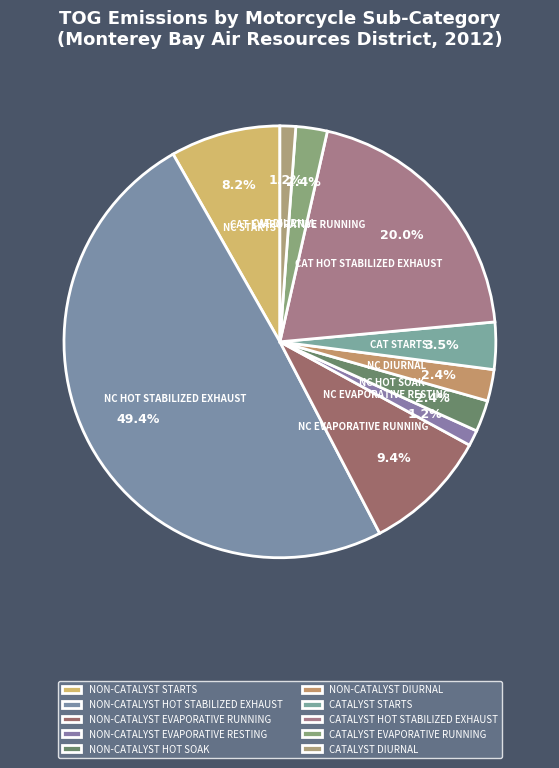

Rank the categories by value from highest to lowest.

NON-CATALYST HOT STABILIZED EXHAUST, CATALYST HOT STABILIZED EXHAUST, NON-CATALYST EVAPORATIVE RUNNING, NON-CATALYST STARTS, CATALYST STARTS, NON-CATALYST HOT SOAK, NON-CATALYST DIURNAL, CATALYST EVAPORATIVE RUNNING, NON-CATALYST EVAPORATIVE RESTING, CATALYST DIURNAL